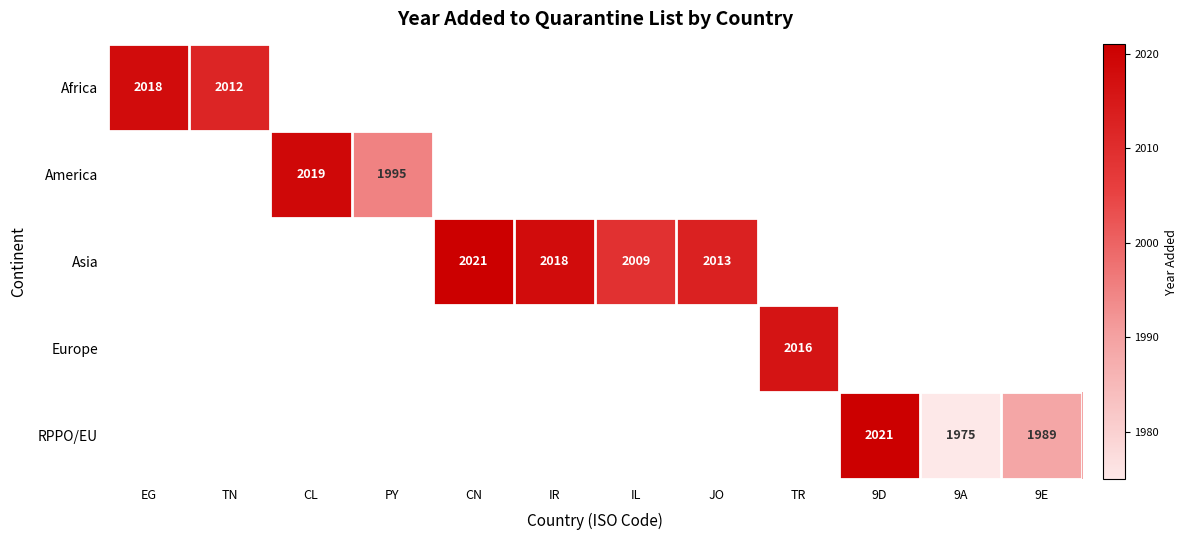

Is it true that Asia equals 2927 at IR?

False